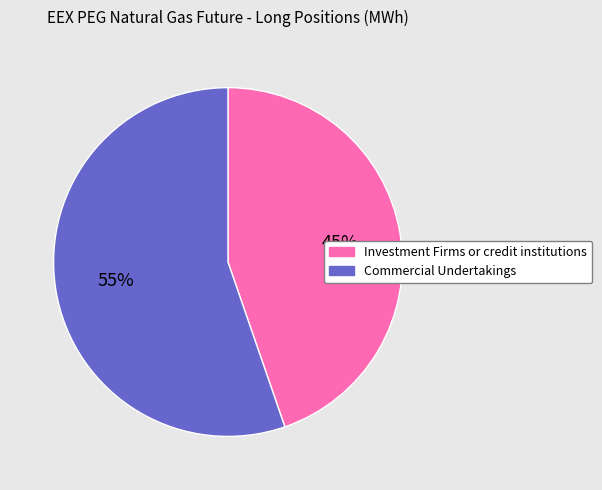

What percentage is the Commercial Undertakings slice, to the nearest percent?

55%